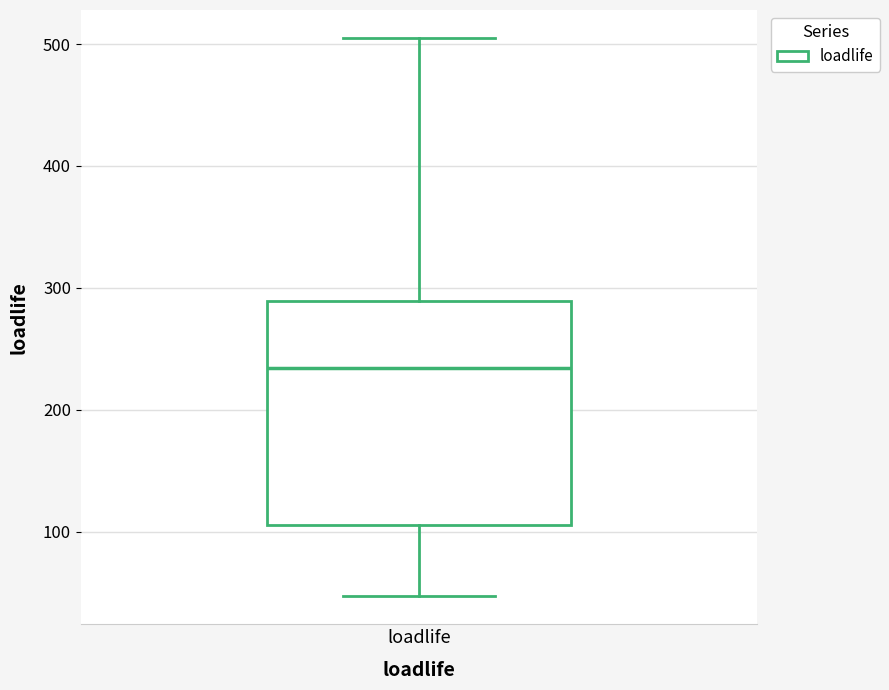

Transcribe this box plot: give where the median line is, the range the box spans, and where the two whiskers end, as read against the y-axis. The values are not printed on the chart, so give them approximately, as read against the axis.

median 230, box 110 to 290, whiskers 50 to 510